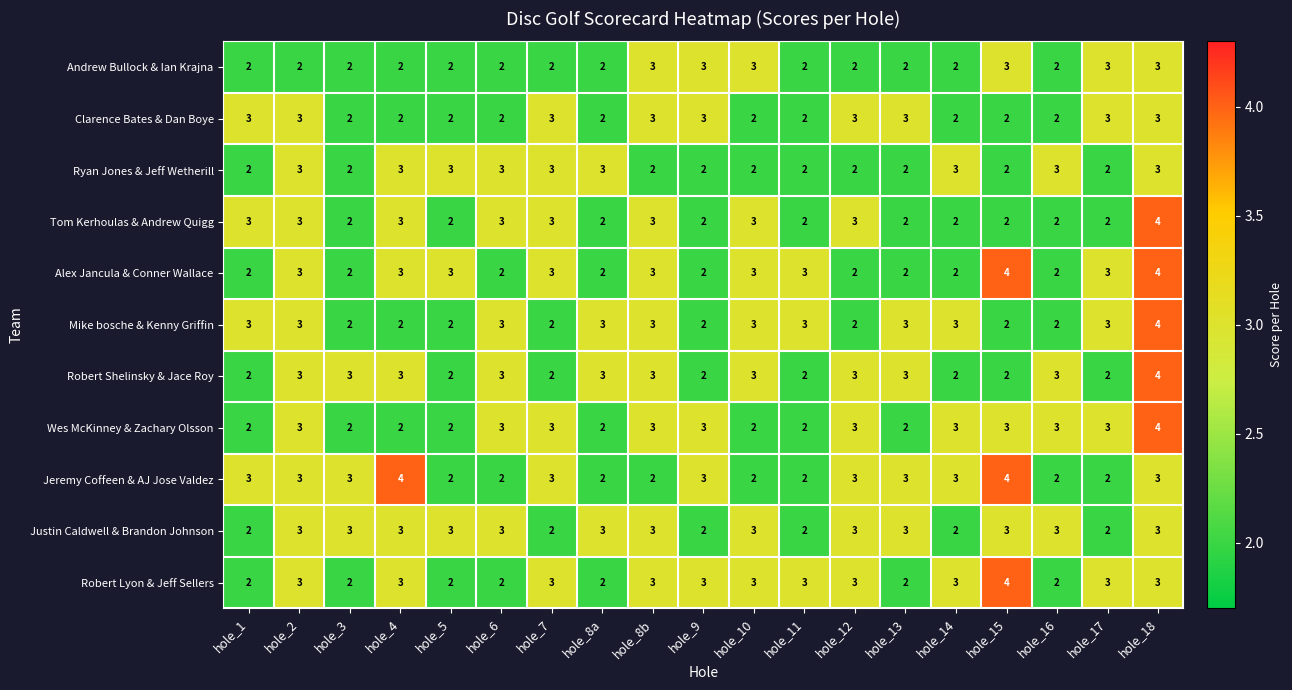

Count the Tom Kerhoulas & Andrew Quigg values in the range 2 to 3.

18